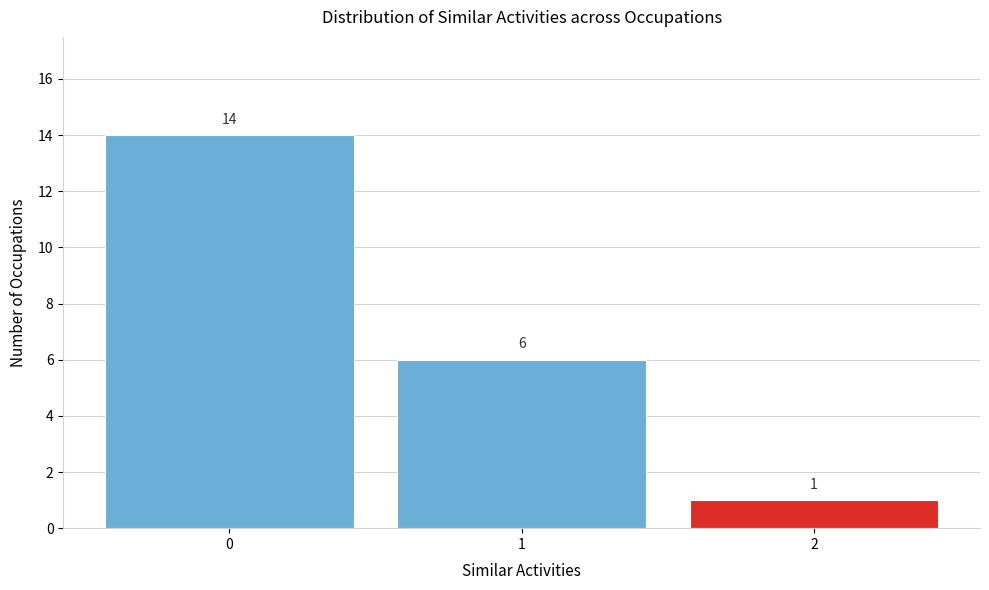

Reading left to right, what are all the values shown in this chart?

0=14	1=6	2=1